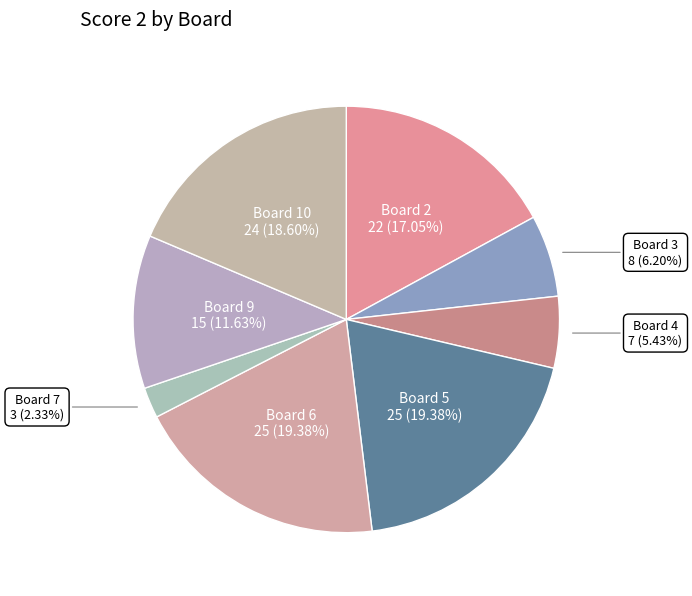

Is there any slice that represents more than half of the pie?

No